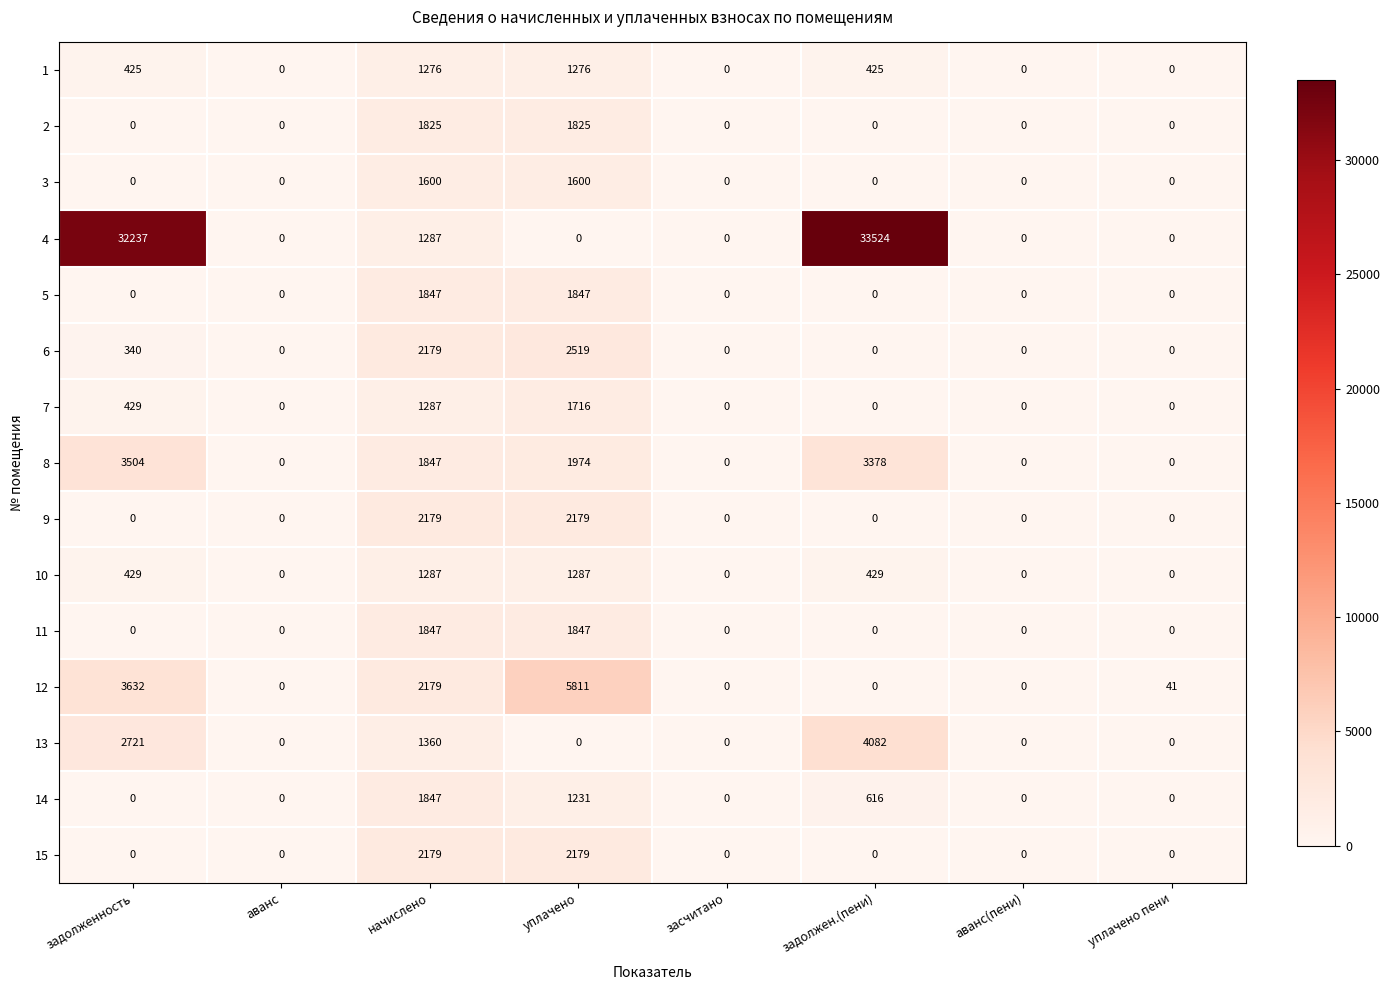

Where is 12 nearest to the value 2905?

начислено